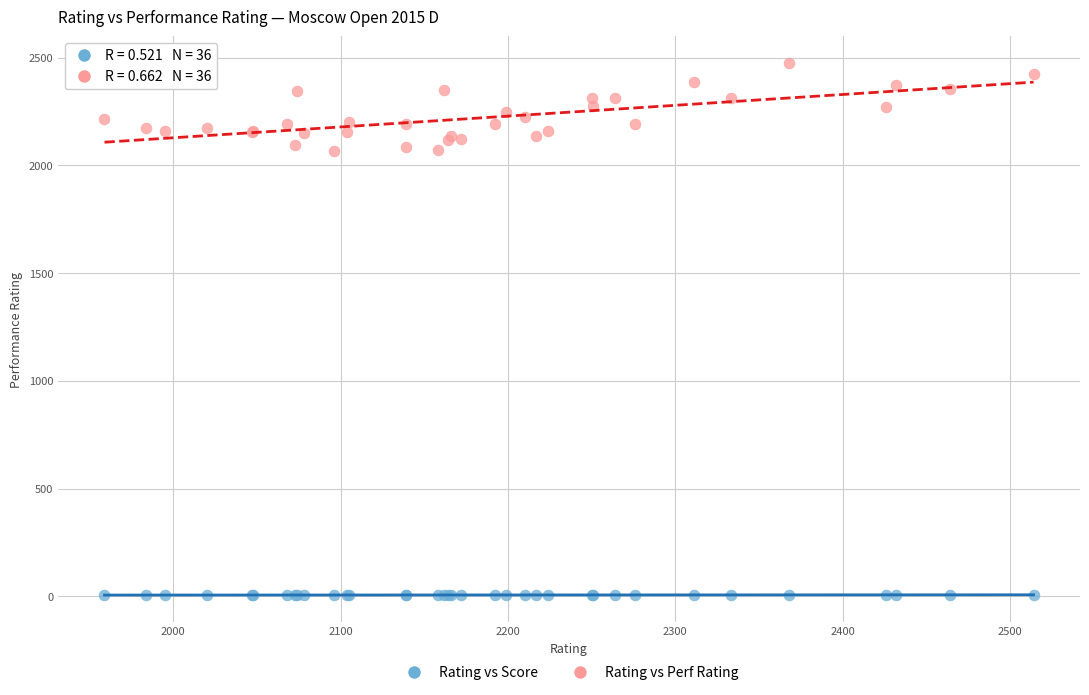

Which series has the largest Y range (max minus min)?

Rating vs Perf Rating